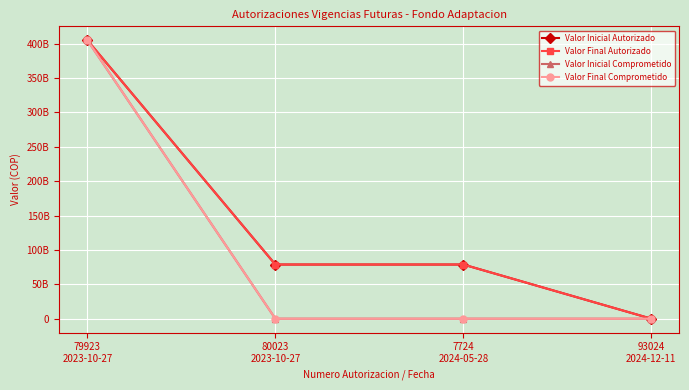

What is the label of the 2nd point from the left?

80023
2023-10-27